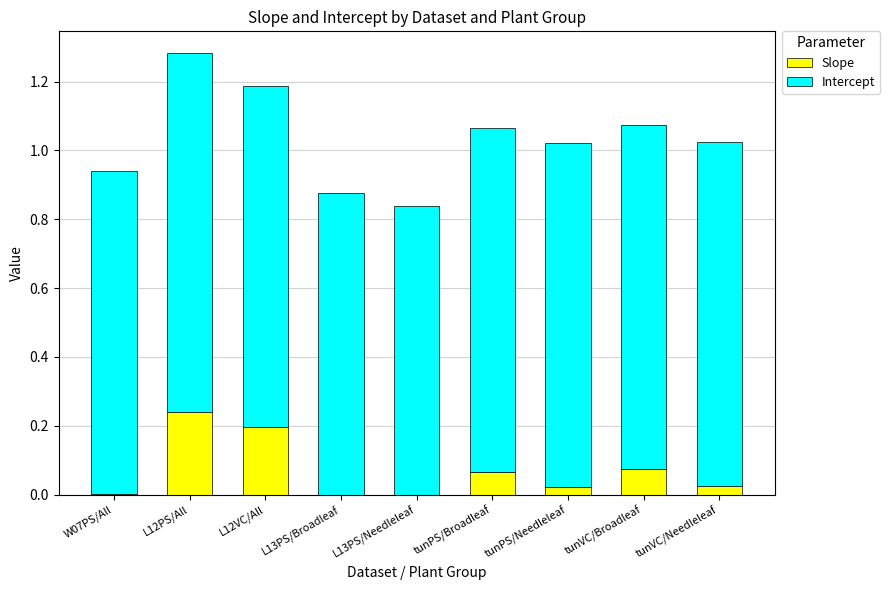

Is it true that Slope equals 0.0 at W07PS/All?

True